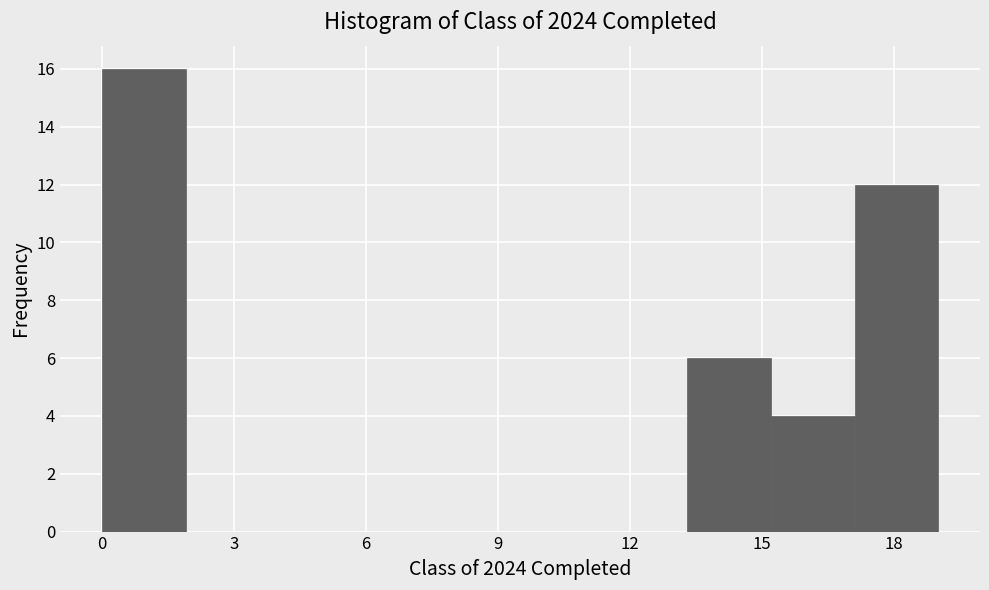

Around what value on the x-axis is the tallest bar? Give the approximate position of its centre, as read against the axis.

1.0